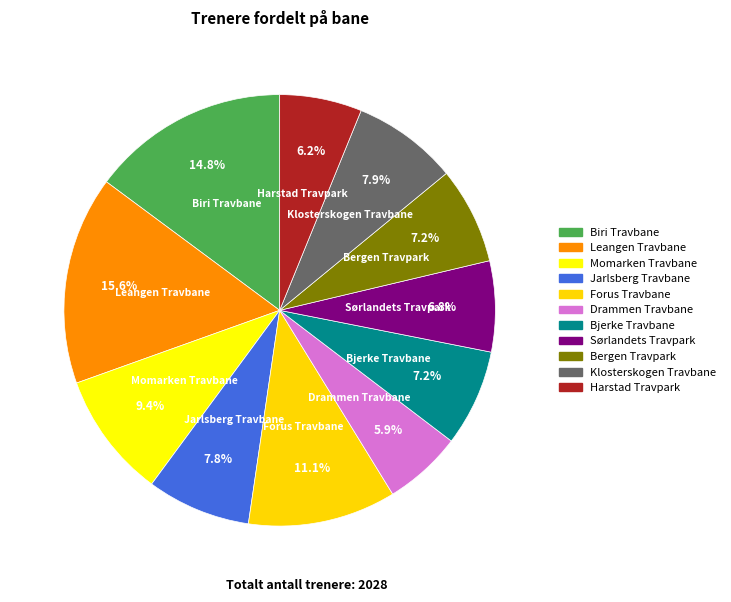

How many segments does this pie chart have?

11